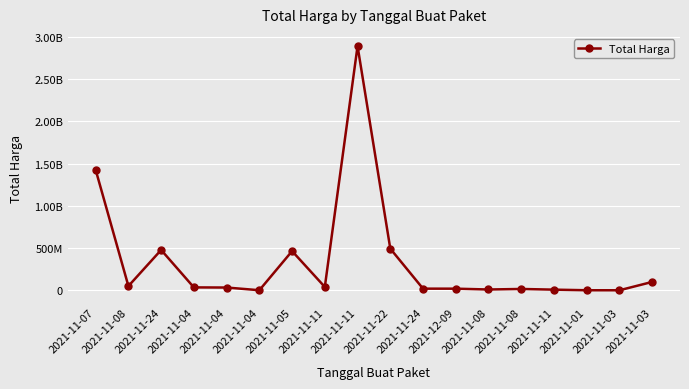

Reading left to right, list all the values displayed in this chart.

1425867900	49730040	477600000	34000000	32441200	577875	464002100	39440000	2892122000	493000000	19175000	18900000	9180000	15513960	7401240	333600	78000	98772570